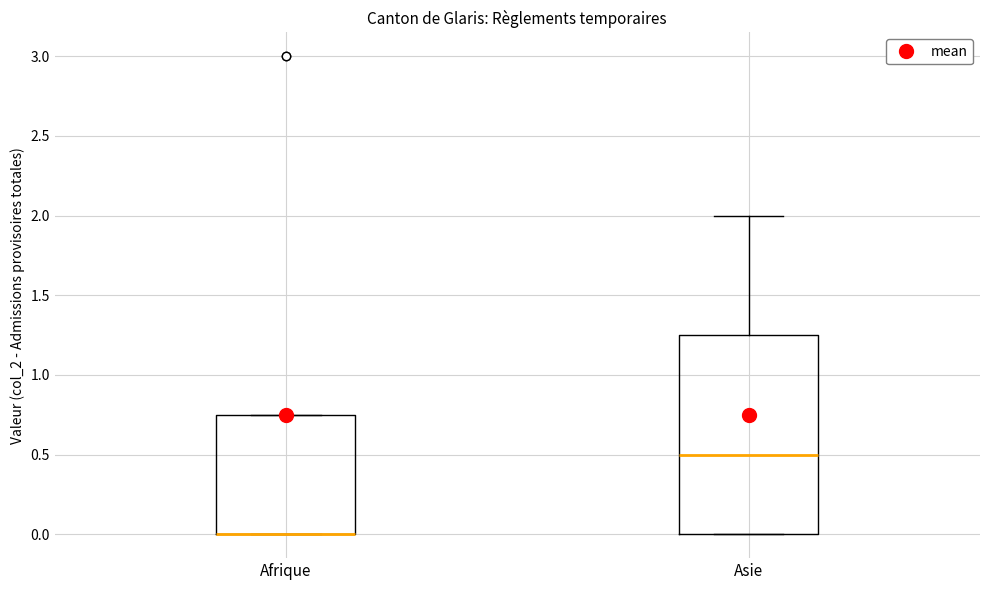

Comparing the boxes themselves (not the whiskers), which one is the tallest?

Asie